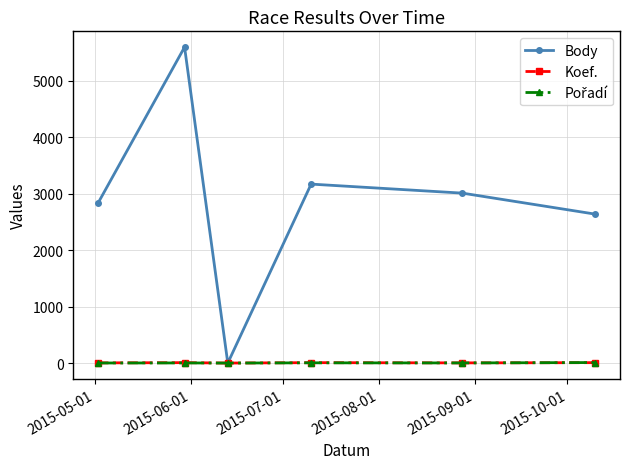

Which series has the largest total across all categories?

Body